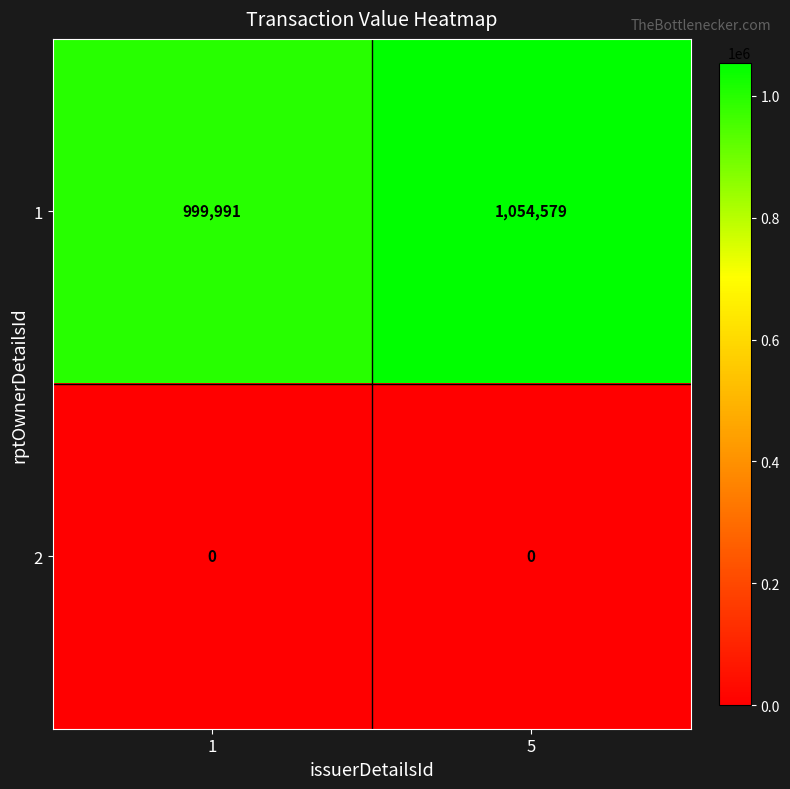

What is the lowest value of the 1 series?

999991